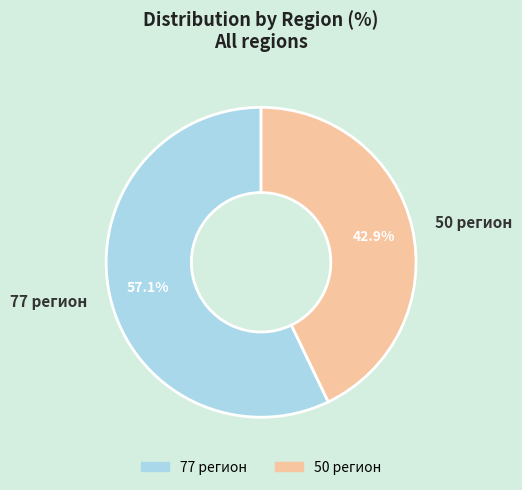

To the nearest percent, what percentage of the pie is 50 регион?

43%